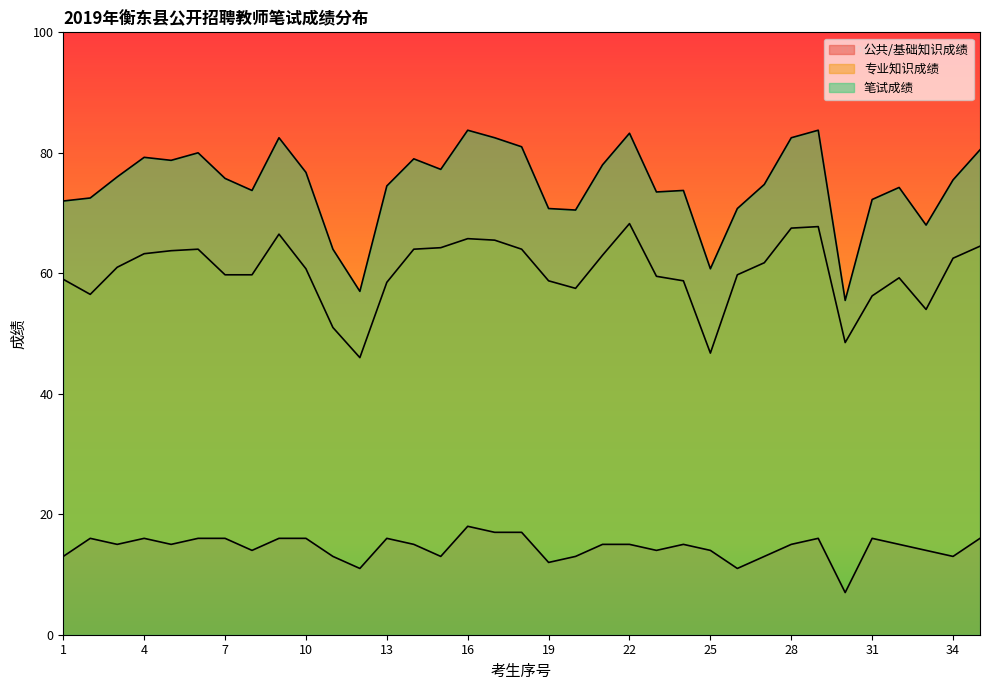

Which category has the lowest value in the 专业知识成绩 series?

12